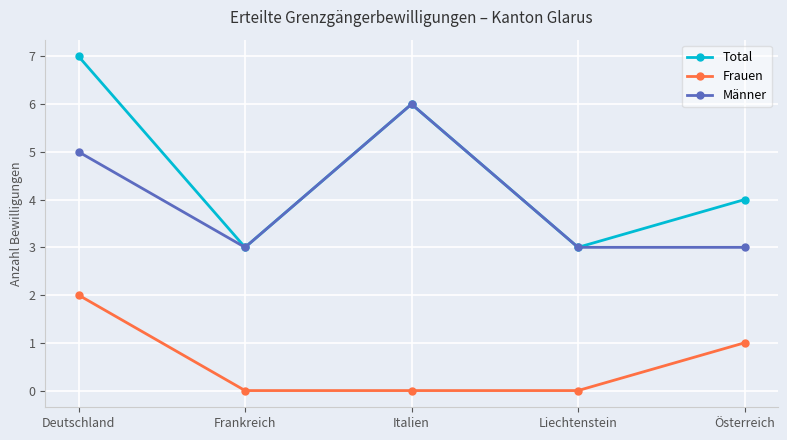

The value of Total at Frankreich is 5. True or false?

False